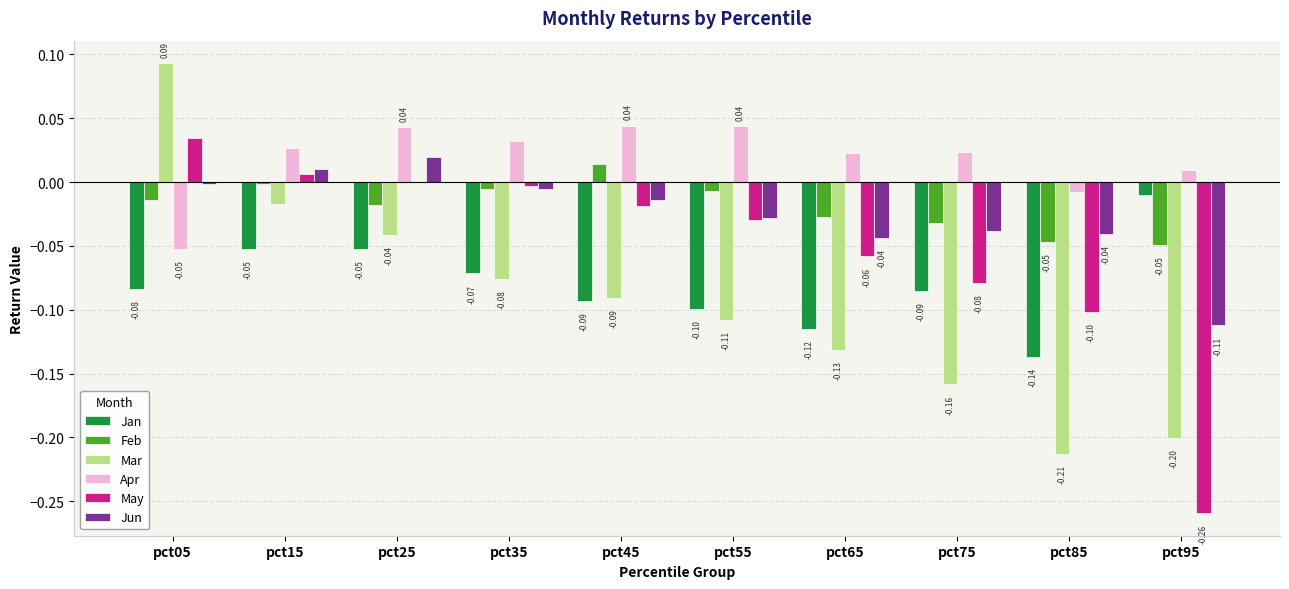

Which series changed the most between pct05 and pct55?

Mar